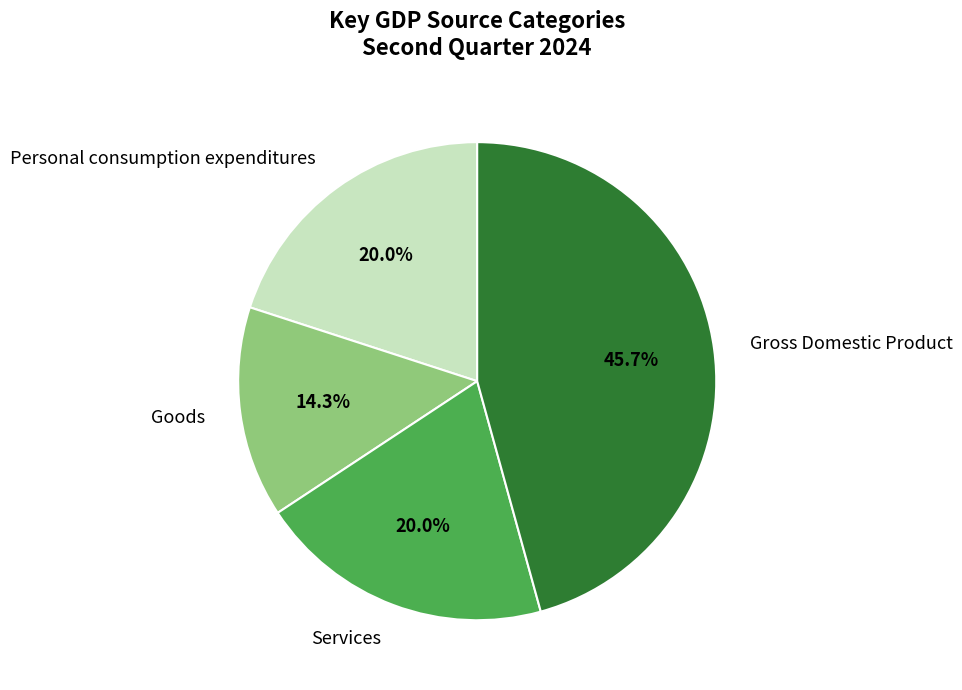

Is Gross Domestic Product the majority of the pie?

No